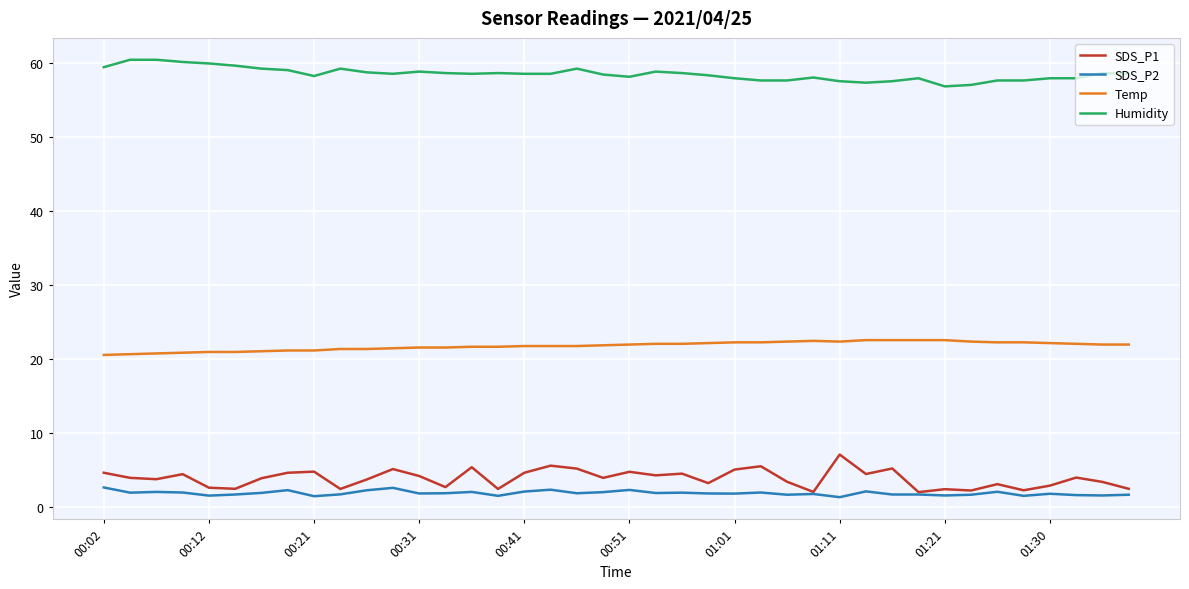

What is the maximum value for Humidity?

60.4